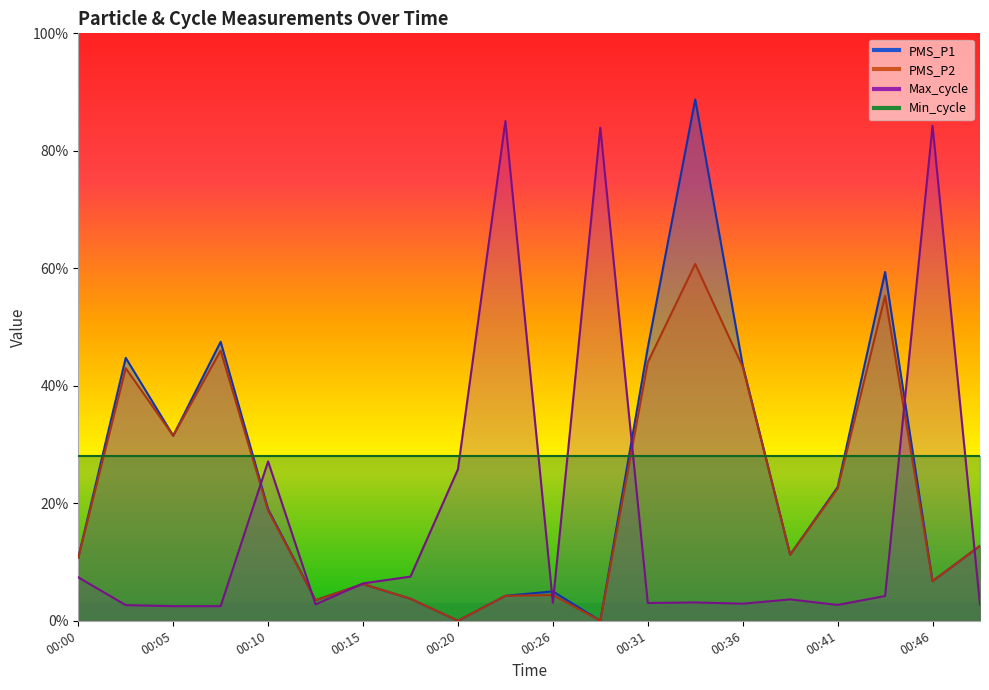

What is the difference between the second highest and minimum values in the PMS_P1 series?

59.4